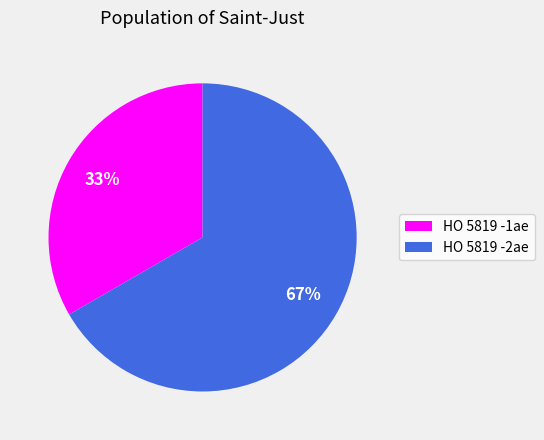

Which category accounts for the majority?

HO 5819 -2ae